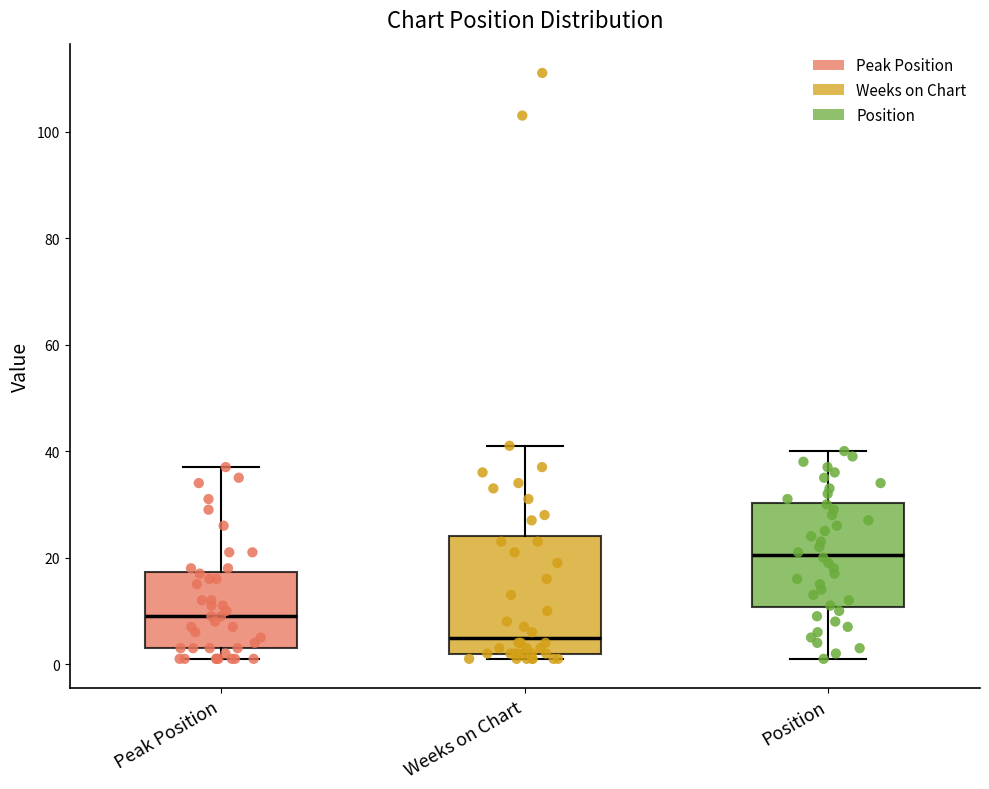

Which box's median line is the highest?

Position